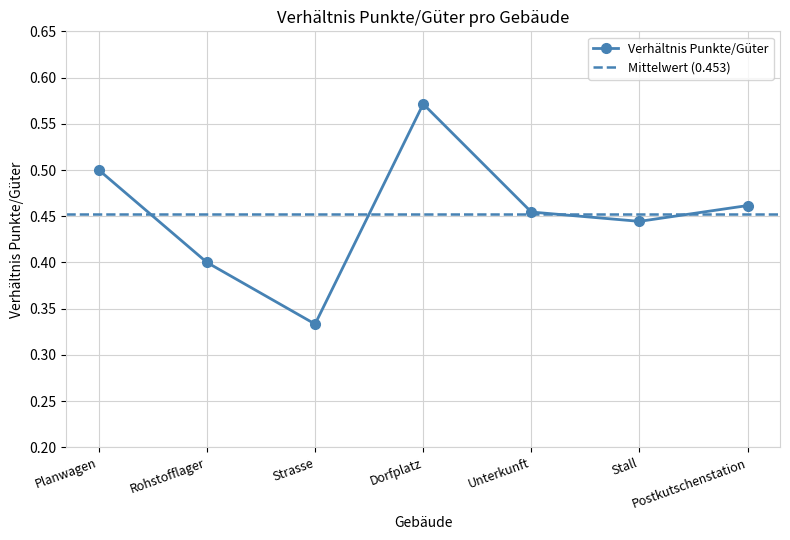

How many data points does each series have?

7